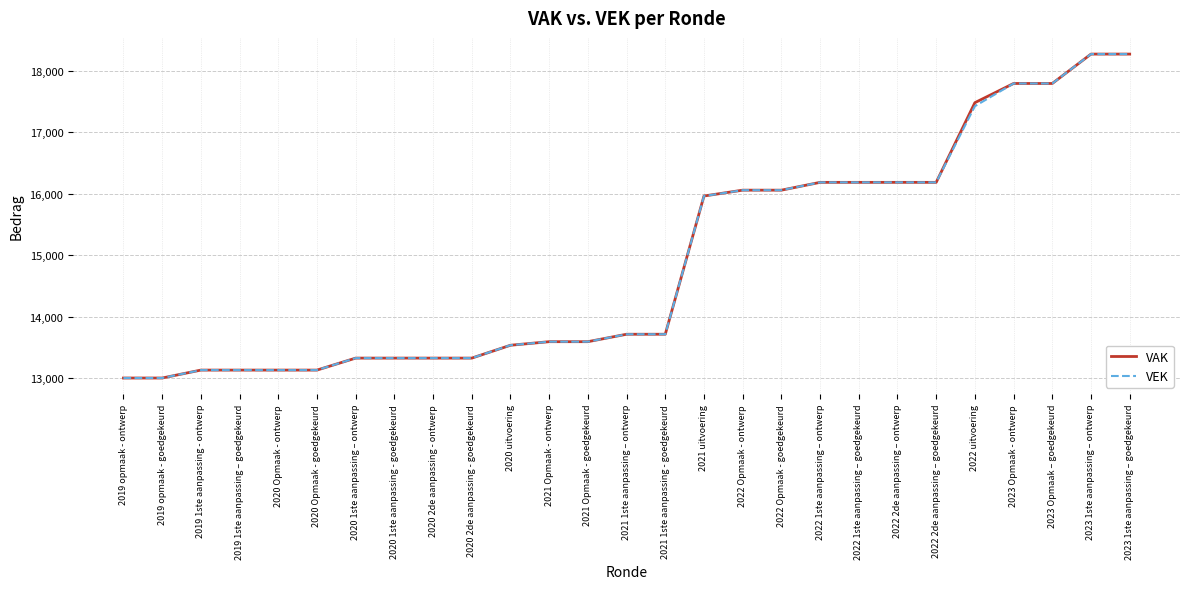

Does the chart have visible grid lines?

Yes